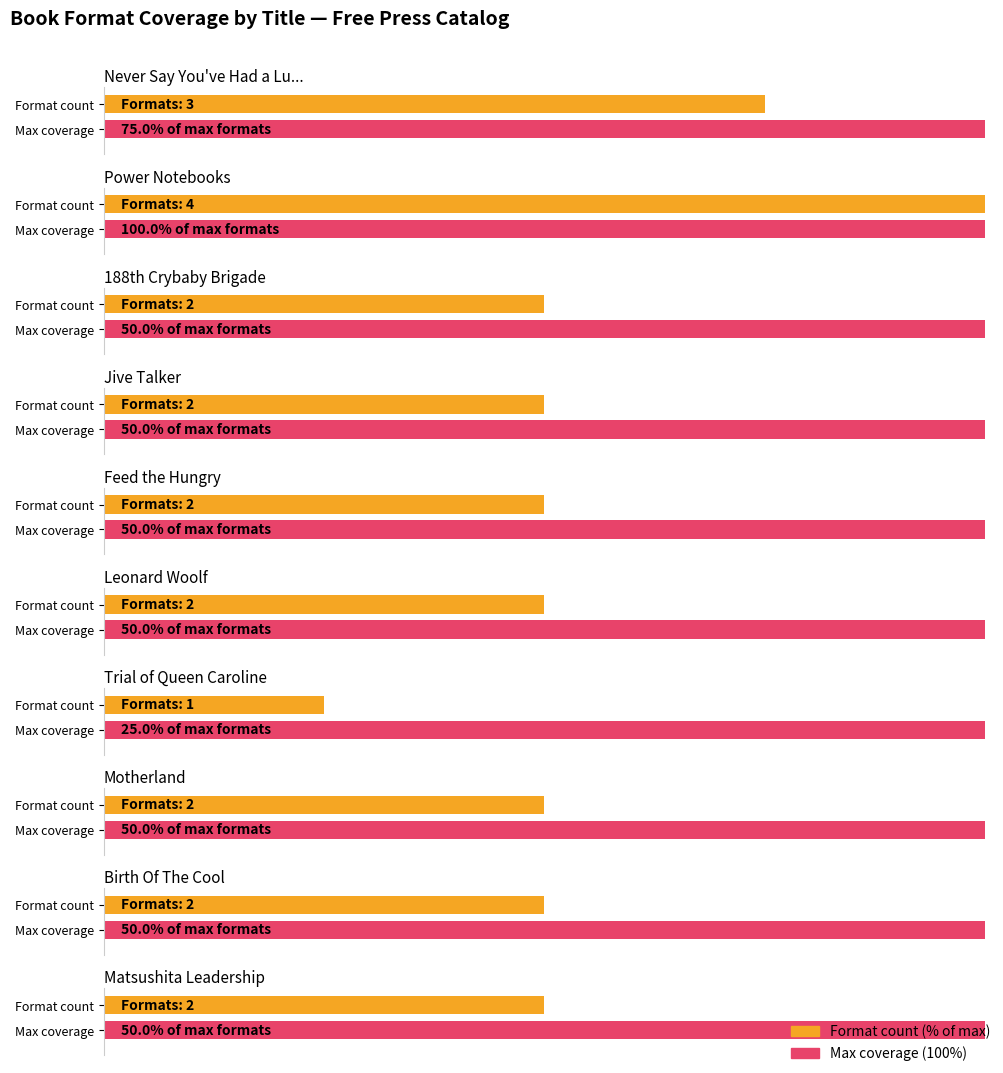

Where does the data first go above 2?

Never Say You've Had a Lucky Life